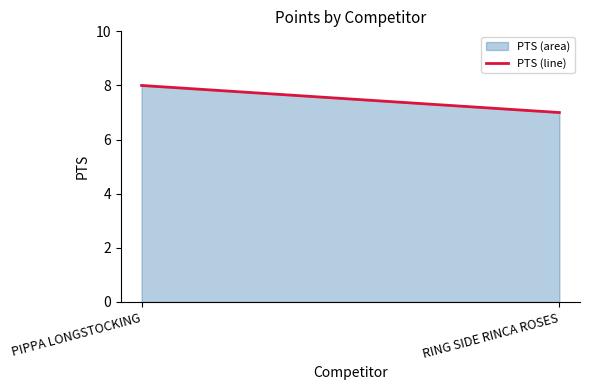

List the labels in order of value, smallest first.

RING SIDE RINCA ROSES, PIPPA LONGSTOCKING